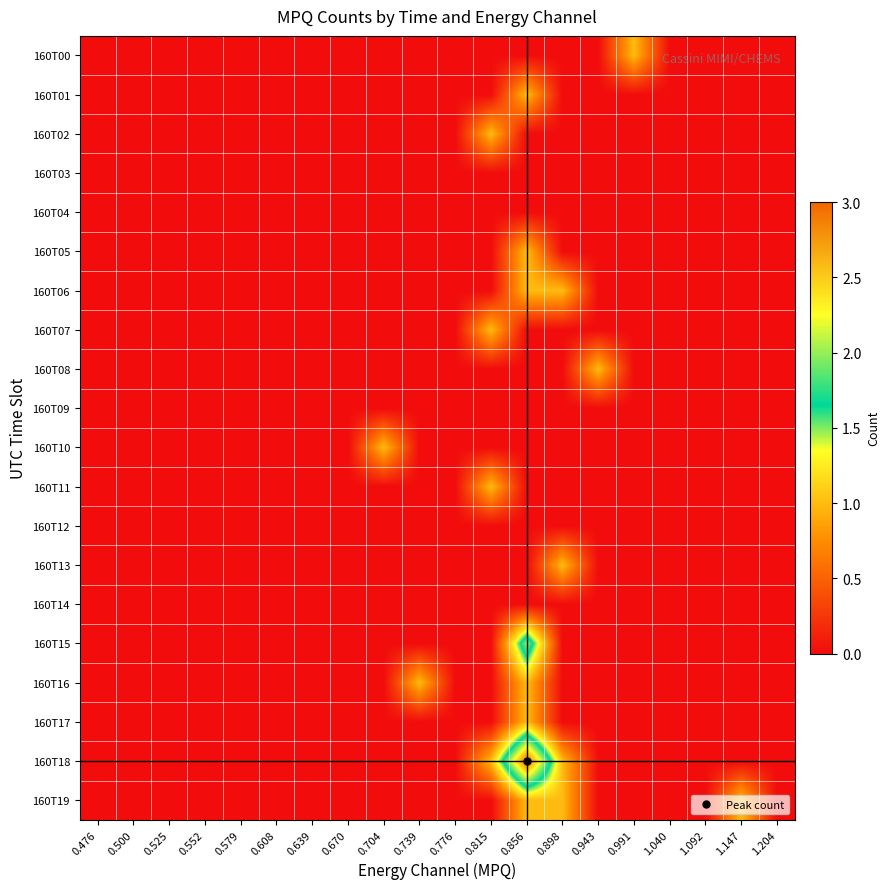

Reading left to right, transcribe all the data shown in this chart.

160T00: 0.476=0	0.500=0	0.525=0	0.552=0	0.579=0	0.608=0	0.639=0	0.670=0	0.704=0	0.739=0	0.776=0	0.815=0	0.856=0	0.898=0	0.943=0	0.991=1	1.040=0	1.092=0	1.147=0	1.204=0
160T01: 0.476=0	0.500=0	0.525=0	0.552=0	0.579=0	0.608=0	0.639=0	0.670=0	0.704=0	0.739=0	0.776=0	0.815=0	0.856=1	0.898=0	0.943=0	0.991=0	1.040=0	1.092=0	1.147=0	1.204=0
160T02: 0.476=0	0.500=0	0.525=0	0.552=0	0.579=0	0.608=0	0.639=0	0.670=0	0.704=0	0.739=0	0.776=0	0.815=1	0.856=0	0.898=0	0.943=0	0.991=0	1.040=0	1.092=0	1.147=0	1.204=0
160T03: 0.476=0	0.500=0	0.525=0	0.552=0	0.579=0	0.608=0	0.639=0	0.670=0	0.704=0	0.739=0	0.776=0	0.815=0	0.856=0	0.898=0	0.943=0	0.991=0	1.040=0	1.092=0	1.147=0	1.204=0
160T04: 0.476=0	0.500=0	0.525=0	0.552=0	0.579=0	0.608=0	0.639=0	0.670=0	0.704=0	0.739=0	0.776=0	0.815=0	0.856=0	0.898=0	0.943=0	0.991=0	1.040=0	1.092=0	1.147=0	1.204=0
160T05: 0.476=0	0.500=0	0.525=0	0.552=0	0.579=0	0.608=0	0.639=0	0.670=0	0.704=0	0.739=0	0.776=0	0.815=0	0.856=1	0.898=0	0.943=0	0.991=0	1.040=0	1.092=0	1.147=0	1.204=0
160T06: 0.476=0	0.500=0	0.525=0	0.552=0	0.579=0	0.608=0	0.639=0	0.670=0	0.704=0	0.739=0	0.776=0	0.815=0	0.856=1	0.898=1	0.943=0	0.991=0	1.040=0	1.092=0	1.147=0	1.204=0
160T07: 0.476=0	0.500=0	0.525=0	0.552=0	0.579=0	0.608=0	0.639=0	0.670=0	0.704=0	0.739=0	0.776=0	0.815=1	0.856=0	0.898=0	0.943=0	0.991=0	1.040=0	1.092=0	1.147=0	1.204=0
160T08: 0.476=0	0.500=0	0.525=0	0.552=0	0.579=0	0.608=0	0.639=0	0.670=0	0.704=0	0.739=0	0.776=0	0.815=0	0.856=0	0.898=0	0.943=1	0.991=0	1.040=0	1.092=0	1.147=0	1.204=0
160T09: 0.476=0	0.500=0	0.525=0	0.552=0	0.579=0	0.608=0	0.639=0	0.670=0	0.704=0	0.739=0	0.776=0	0.815=0	0.856=0	0.898=0	0.943=0	0.991=0	1.040=0	1.092=0	1.147=0	1.204=0
160T10: 0.476=0	0.500=0	0.525=0	0.552=0	0.579=0	0.608=0	0.639=0	0.670=0	0.704=1	0.739=0	0.776=0	0.815=0	0.856=0	0.898=0	0.943=0	0.991=0	1.040=0	1.092=0	1.147=0	1.204=0
160T11: 0.476=0	0.500=0	0.525=0	0.552=0	0.579=0	0.608=0	0.639=0	0.670=0	0.704=0	0.739=0	0.776=0	0.815=1	0.856=0	0.898=0	0.943=0	0.991=0	1.040=0	1.092=0	1.147=0	1.204=0
160T12: 0.476=0	0.500=0	0.525=0	0.552=0	0.579=0	0.608=0	0.639=0	0.670=0	0.704=0	0.739=0	0.776=0	0.815=0	0.856=0	0.898=0	0.943=0	0.991=0	1.040=0	1.092=0	1.147=0	1.204=0
160T13: 0.476=0	0.500=0	0.525=0	0.552=0	0.579=0	0.608=0	0.639=0	0.670=0	0.704=0	0.739=0	0.776=0	0.815=0	0.856=0	0.898=1	0.943=0	0.991=0	1.040=0	1.092=0	1.147=0	1.204=0
160T14: 0.476=0	0.500=0	0.525=0	0.552=0	0.579=0	0.608=0	0.639=0	0.670=0	0.704=0	0.739=0	0.776=0	0.815=0	0.856=0	0.898=0	0.943=0	0.991=0	1.040=0	1.092=0	1.147=0	1.204=0
160T15: 0.476=0	0.500=0	0.525=0	0.552=0	0.579=0	0.608=0	0.639=0	0.670=0	0.704=0	0.739=0	0.776=0	0.815=0	0.856=2	0.898=0	0.943=0	0.991=0	1.040=0	1.092=0	1.147=0	1.204=0
160T16: 0.476=0	0.500=0	0.525=0	0.552=0	0.579=0	0.608=0	0.639=0	0.670=0	0.704=0	0.739=1	0.776=0	0.815=0	0.856=1	0.898=0	0.943=0	0.991=0	1.040=0	1.092=0	1.147=0	1.204=0
160T17: 0.476=0	0.500=0	0.525=0	0.552=0	0.579=0	0.608=0	0.639=0	0.670=0	0.704=0	0.739=0	0.776=0	0.815=0	0.856=1	0.898=0	0.943=0	0.991=0	1.040=0	1.092=0	1.147=0	1.204=0
160T18: 0.476=0	0.500=0	0.525=0	0.552=0	0.579=0	0.608=0	0.639=0	0.670=0	0.704=0	0.739=0	0.776=0	0.815=1	0.856=3	0.898=1	0.943=0	0.991=0	1.040=0	1.092=0	1.147=0	1.204=0
160T19: 0.476=0	0.500=0	0.525=0	0.552=0	0.579=0	0.608=0	0.639=0	0.670=0	0.704=0	0.739=0	0.776=0	0.815=0	0.856=1	0.898=1	0.943=0	0.991=0	1.040=0	1.092=0	1.147=1	1.204=0